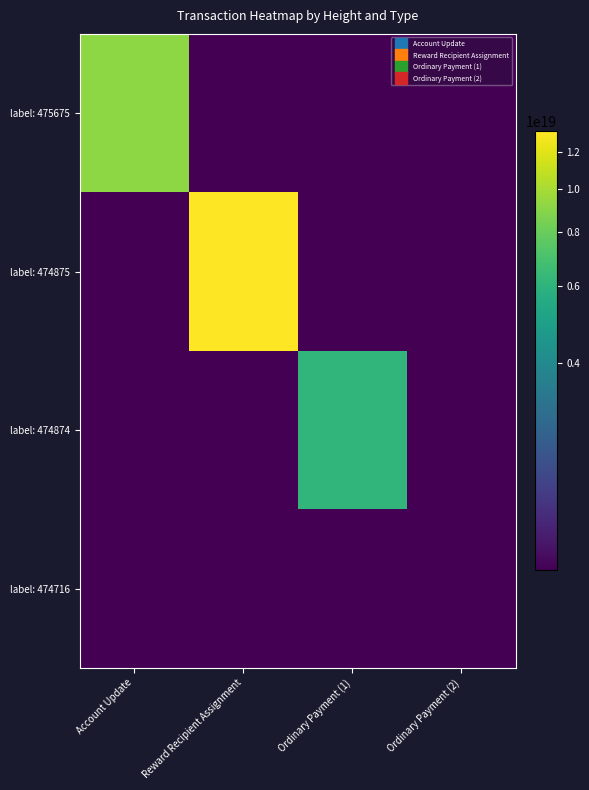

What is the difference between the highest and lowest values at Account Update?

9213357701437645824